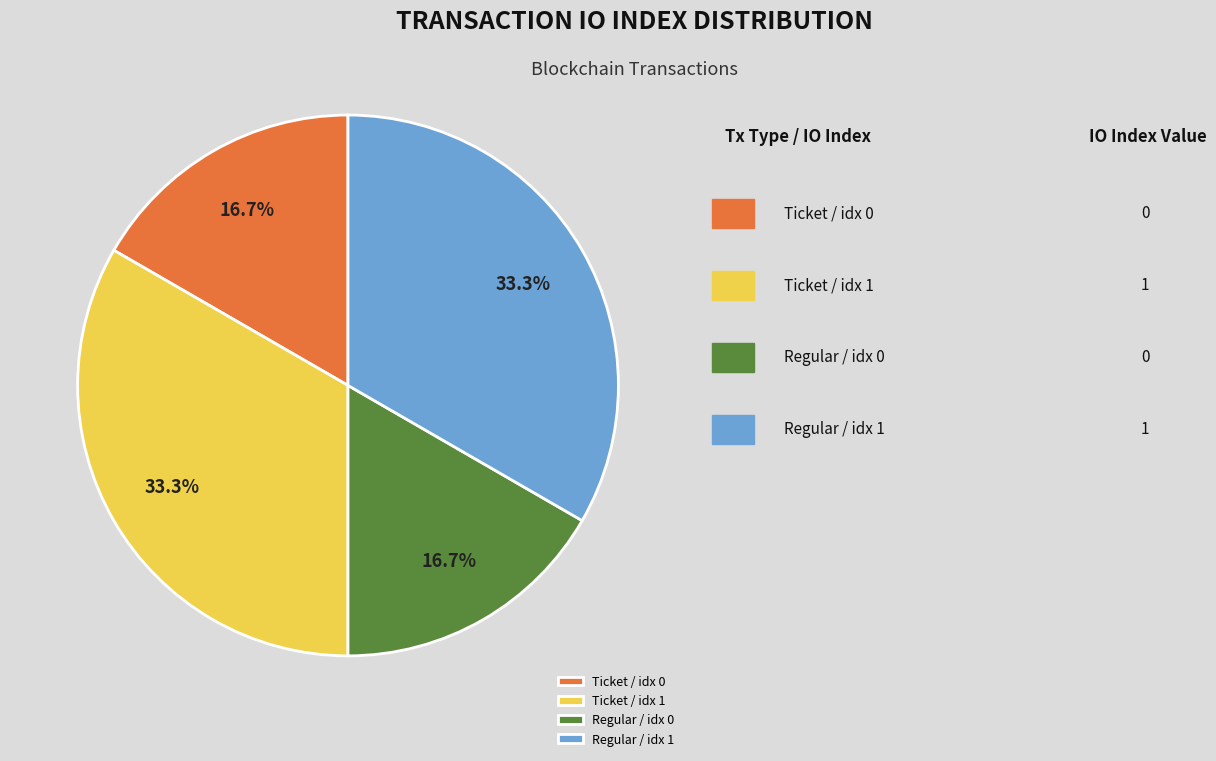

How many slices are in this pie chart?

4